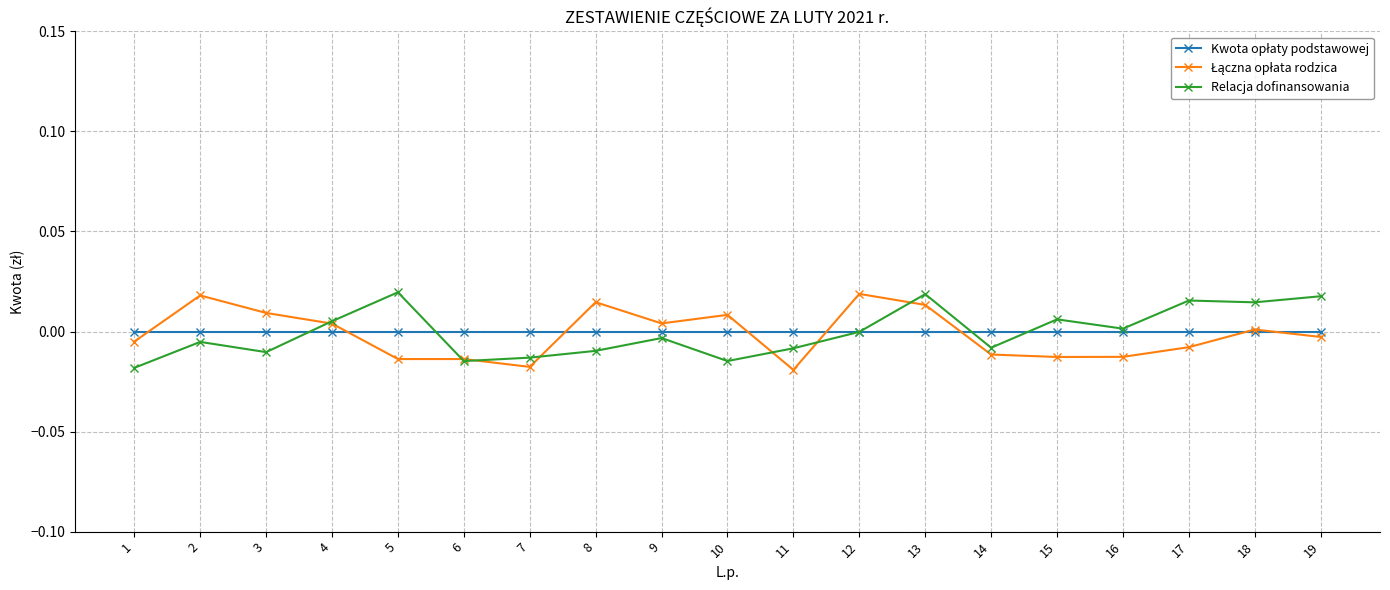

Which series has the largest total across all categories?

Kwota opłaty podstawowej